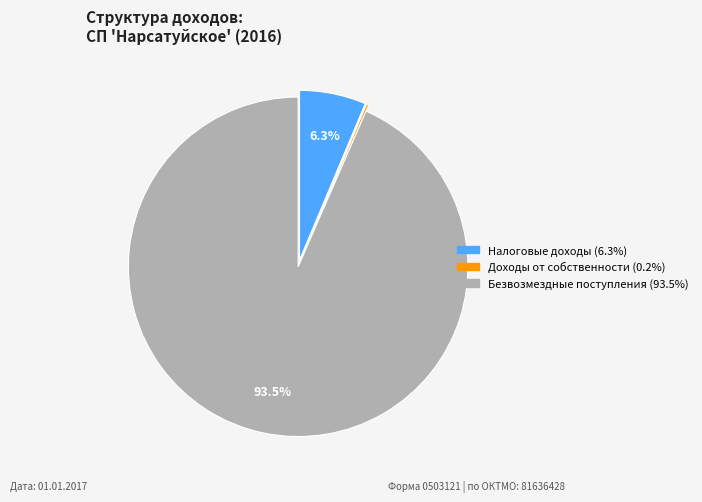

Does any single category account for the majority?

Yes